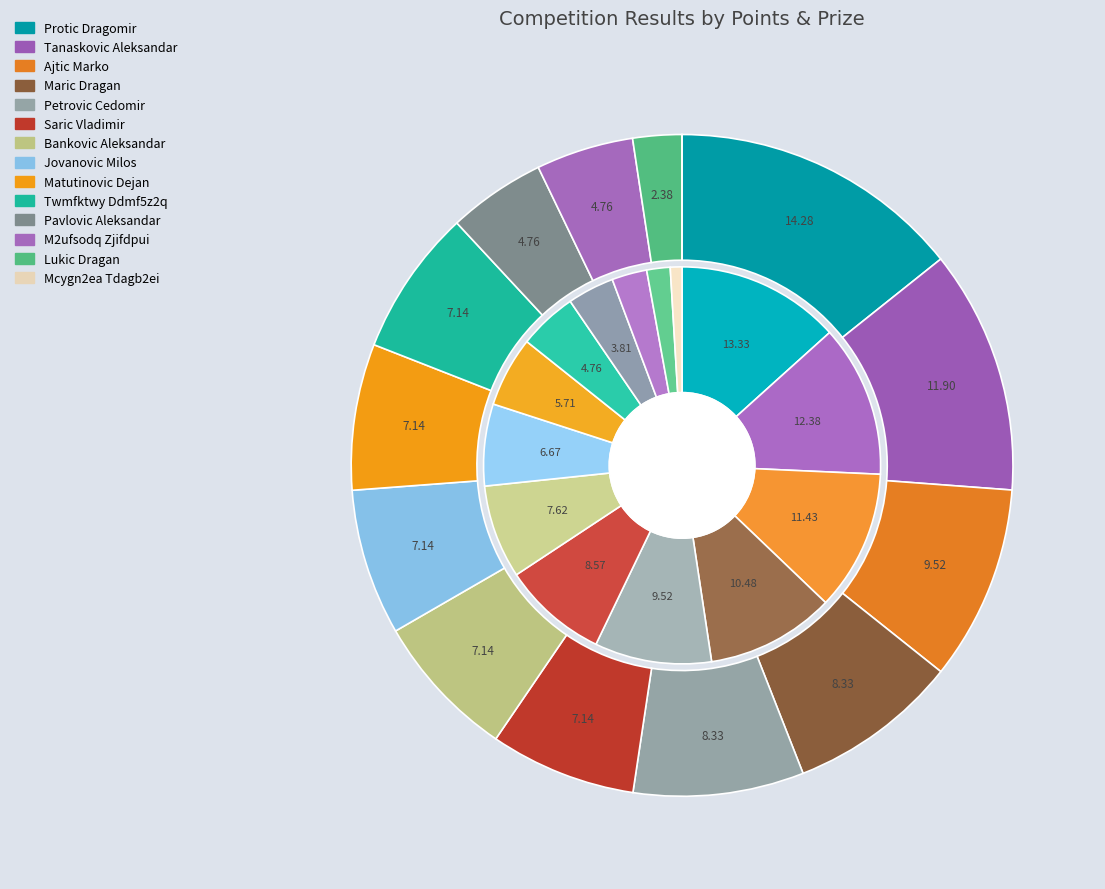

Count the number of slices in the pie.

14